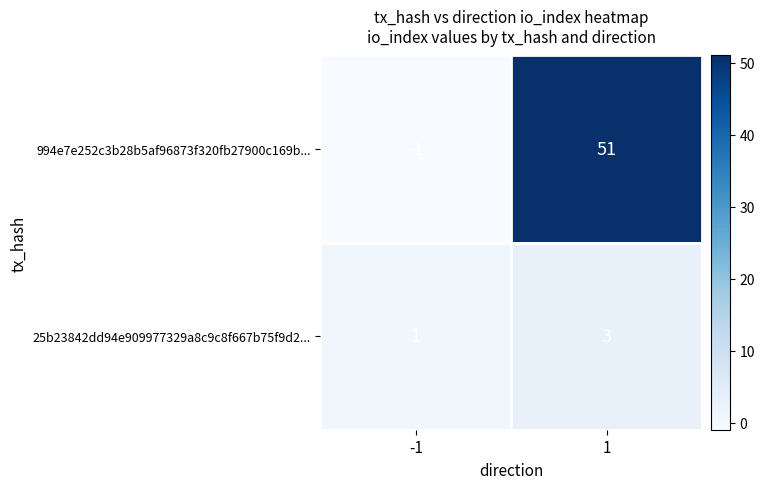

What is the difference between the 994e7e252c3b28b5af96873f320fb27900c169b... values at -1 and 1?

52